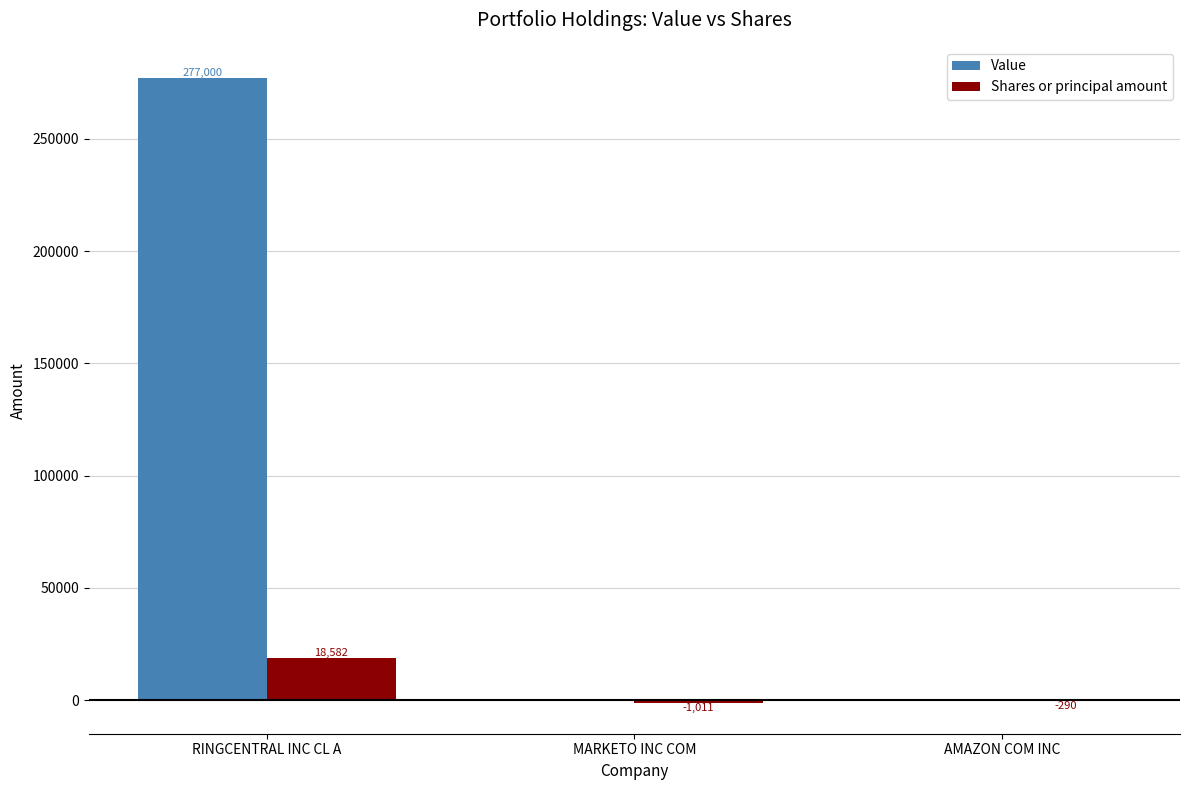

True or false: Value has a value of 0 at MARKETO INC COM.

True